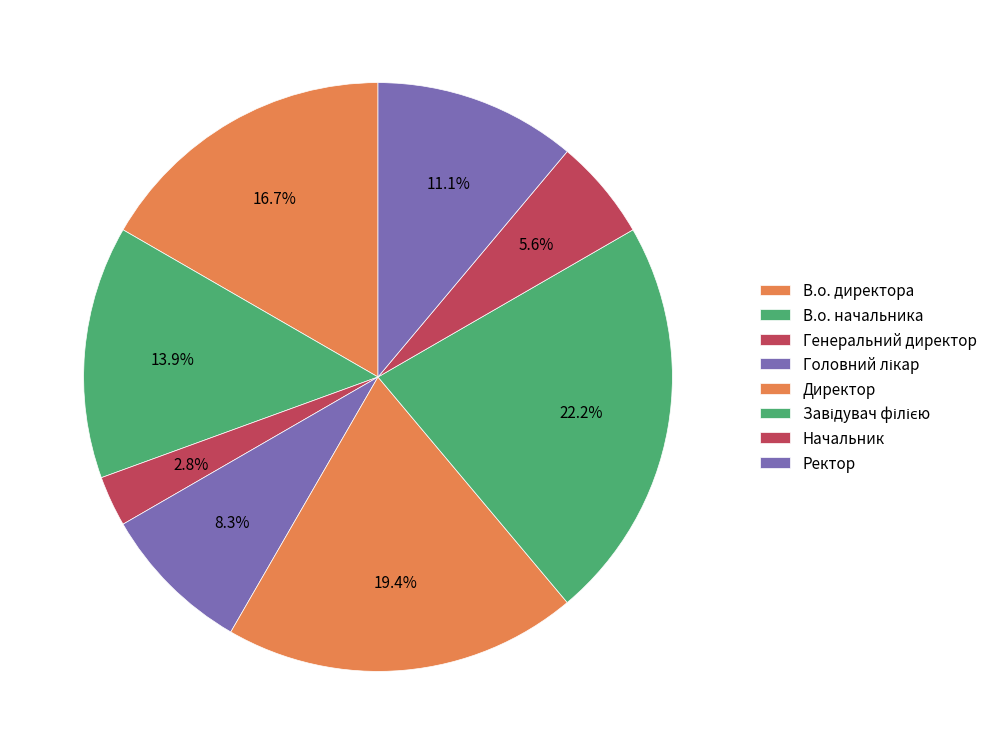

Rank the categories by value from highest to lowest.

Завідувач філією, Директор, В.о. директора, В.о. начальника, Ректор, Головний лікар, Начальник, Генеральний директор